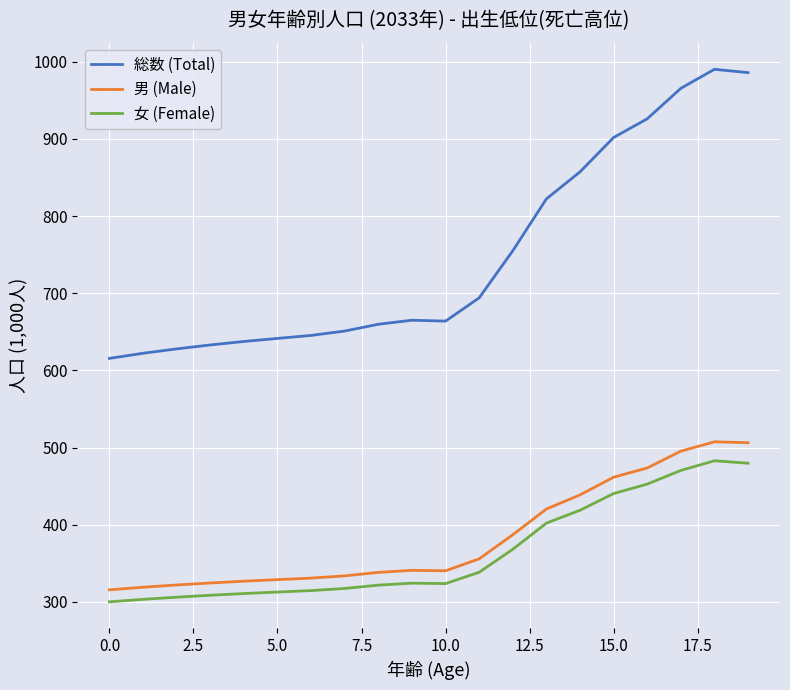

At how many categories does at least one series exceed 480?

20